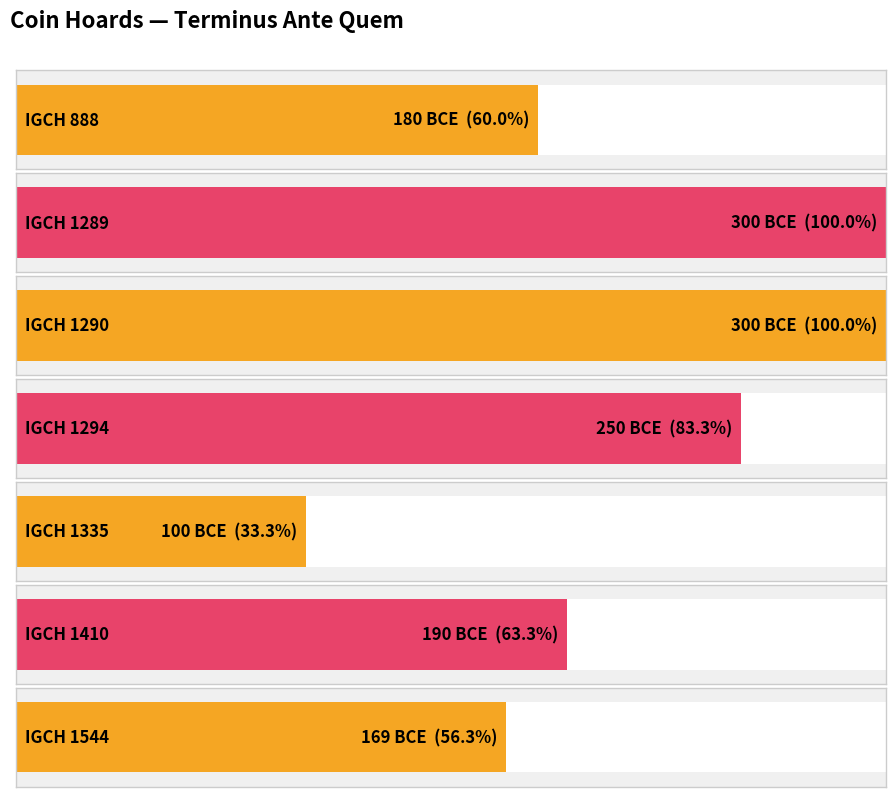

Are the bars horizontal?

Yes